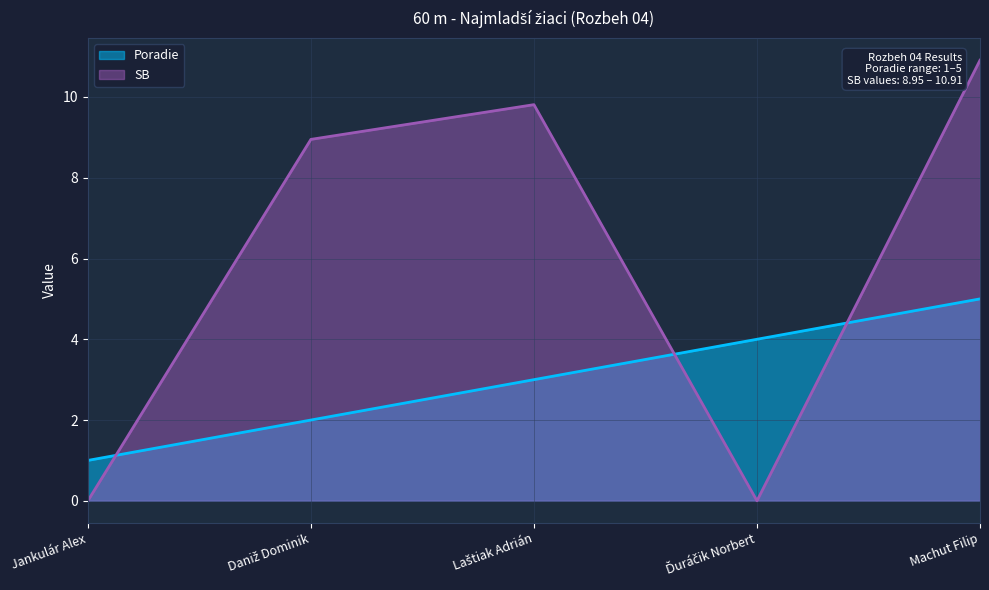

True or false: SB has more than 2 interior local peaks.

False